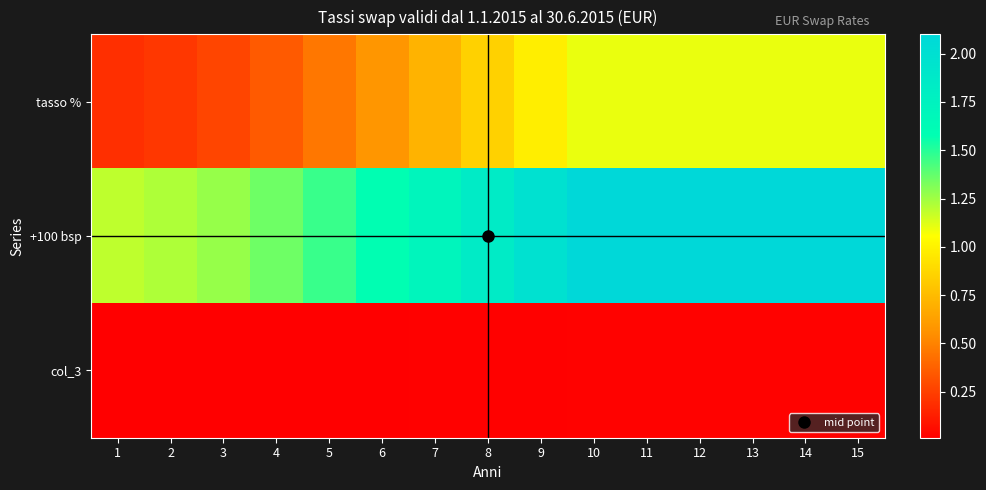

Which label corresponds to the smallest value in the chart?

1